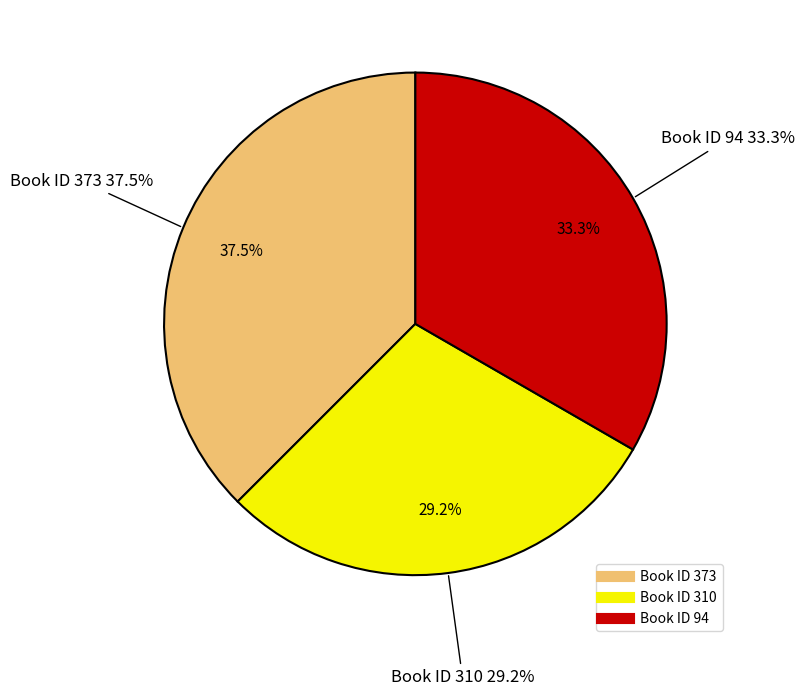

Which category has the smallest portion of the pie?

310